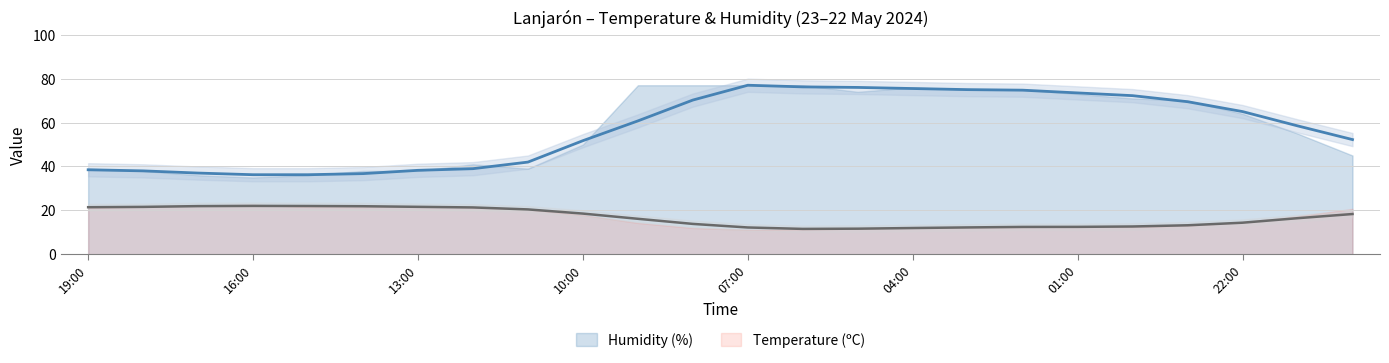

Which has a higher value, 15:00 or 03:00?

03:00